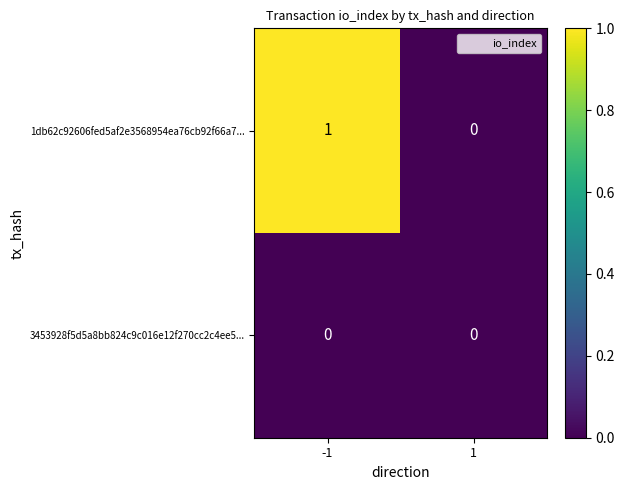

Which series has the largest total across all categories?

1db62c92606fed5af2e3568954ea76cb92f66a7...